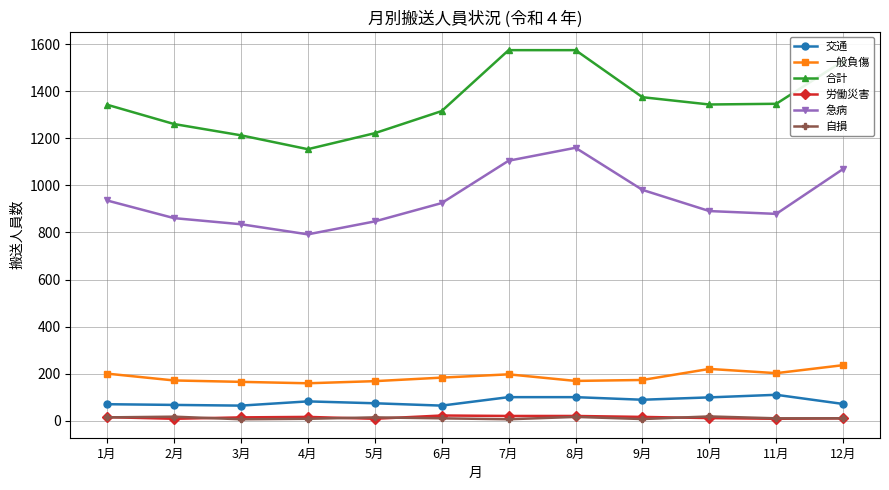

How many categories are shown in the chart?

12